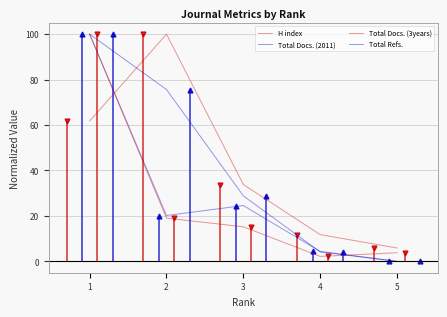

Read the Total Docs. (2011) value at 4.

4.4